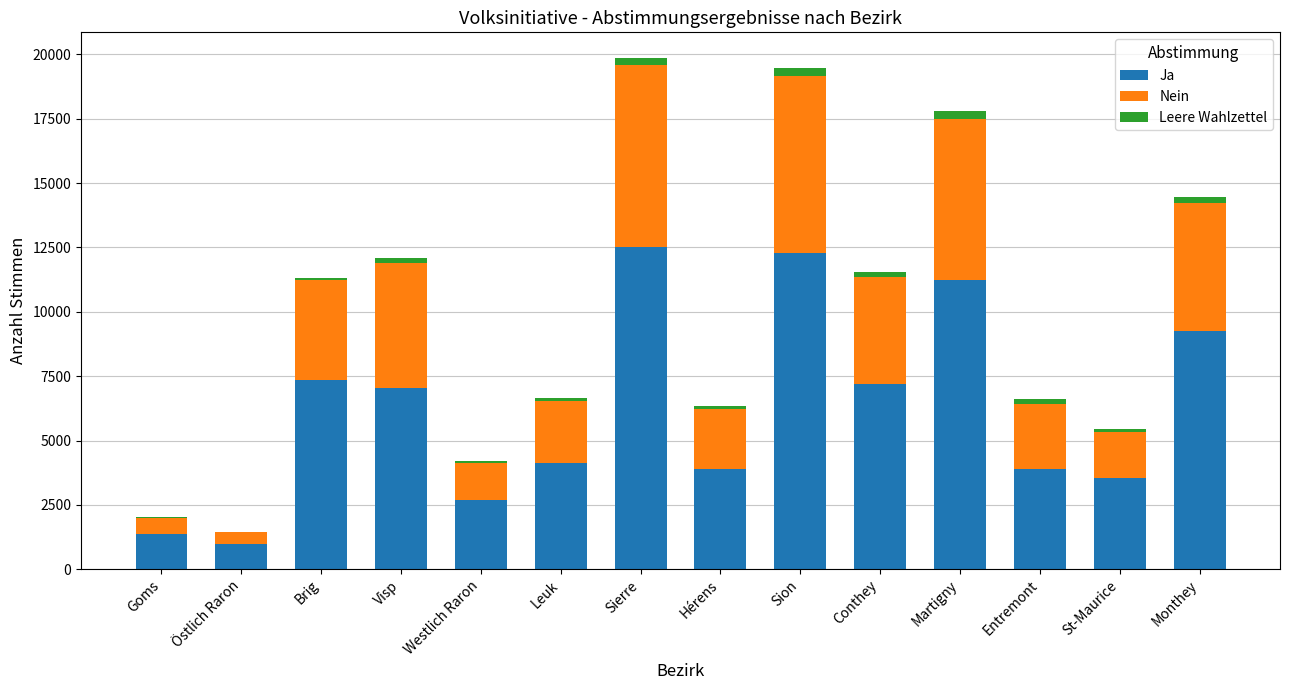

The value of Ja at Leuk is 1341. True or false?

False